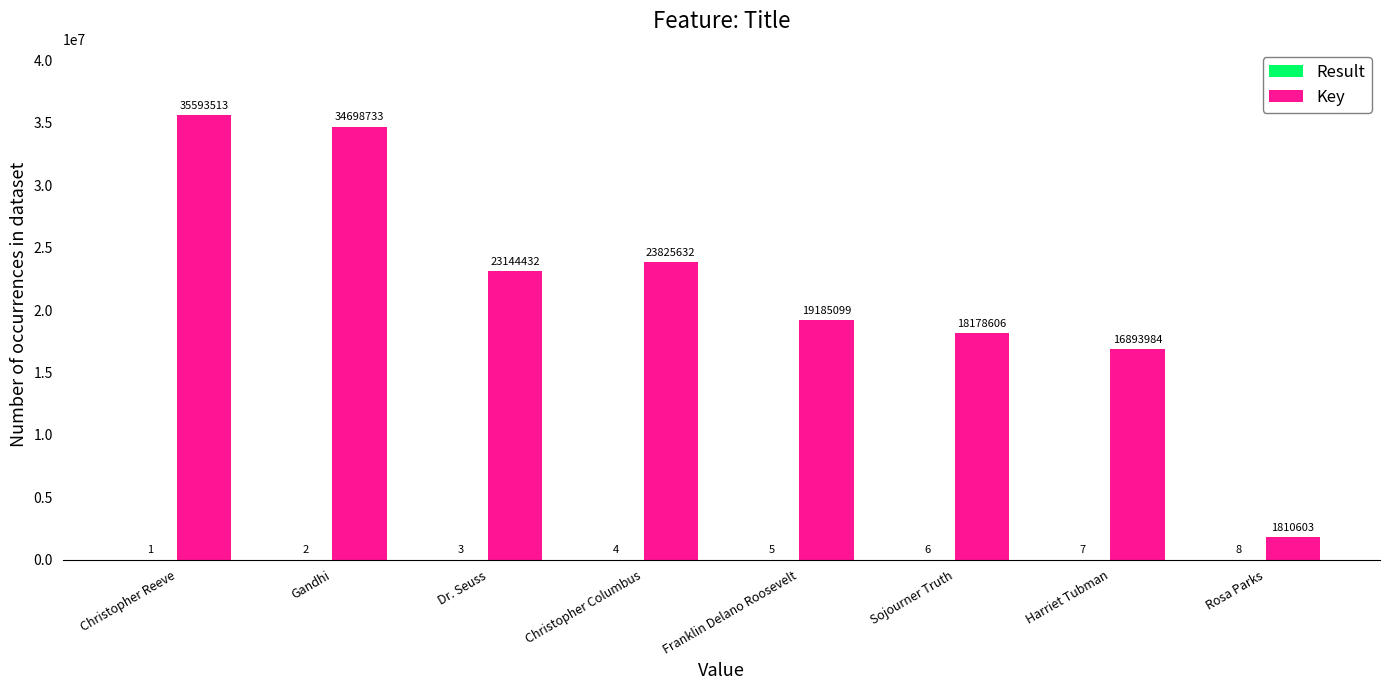

Are the bars grouped side by side (vs. stacked)?

Yes